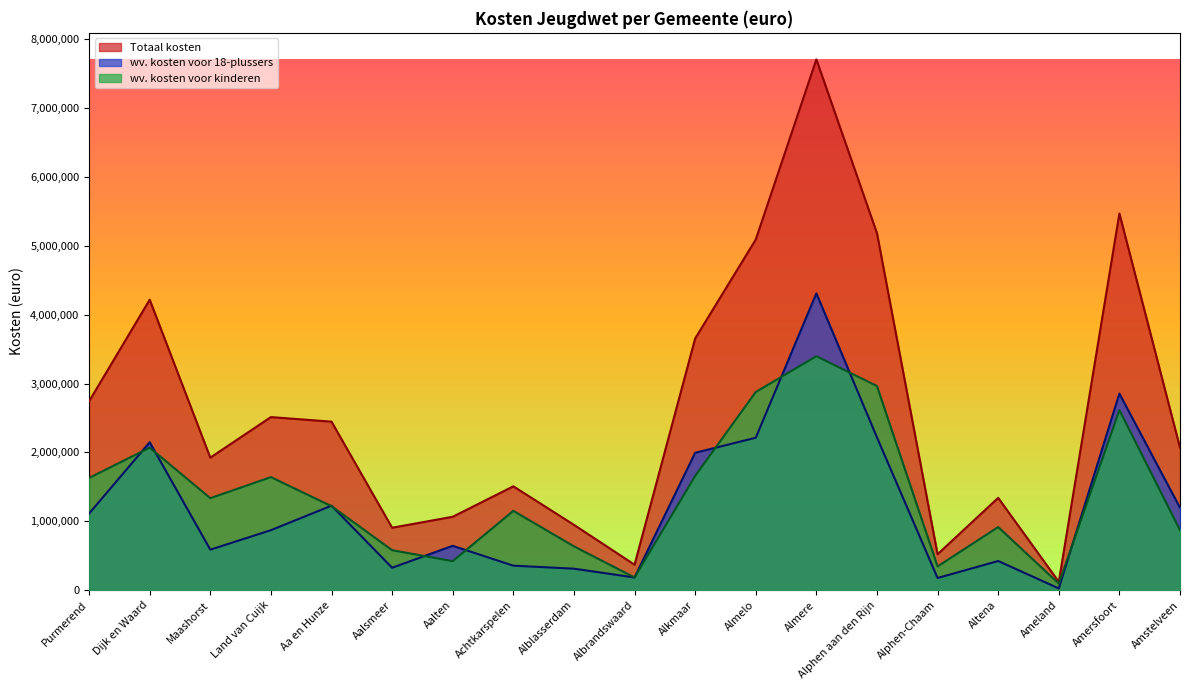

Does the chart display data point markers on the line(s)?

No